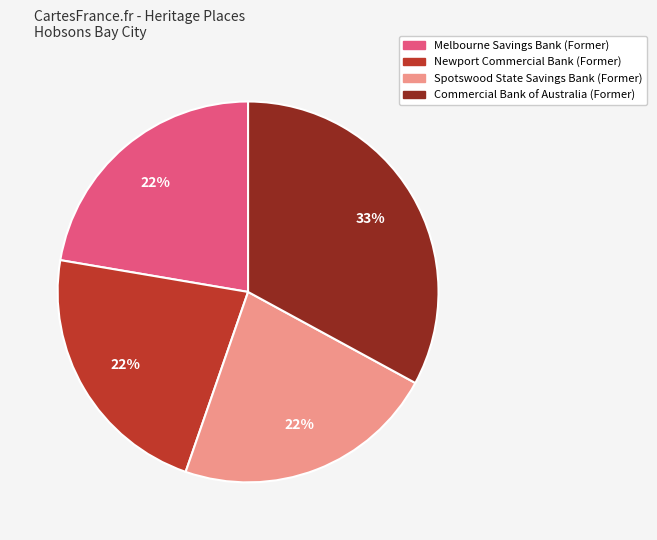

Approximately how many times larger is the value at Newport Commercial Bank (Former) compared to Melbourne Savings Bank (Former)?

1.0